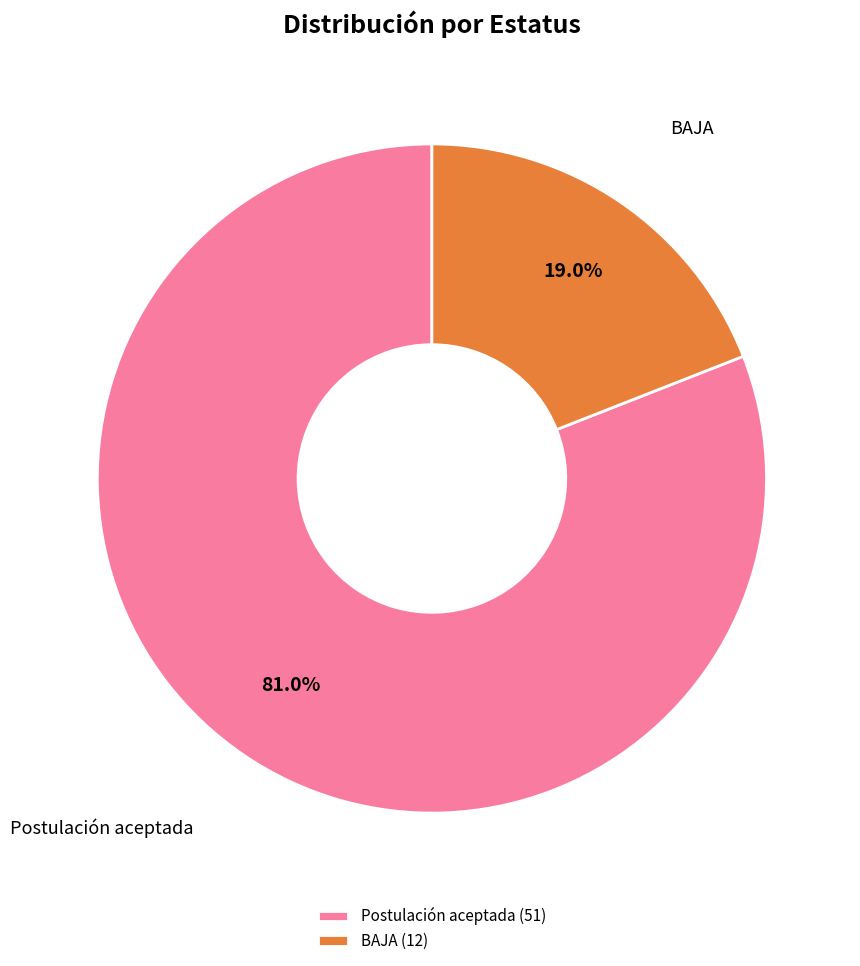

Rank the categories by value from lowest to highest.

BAJA, Postulación aceptada